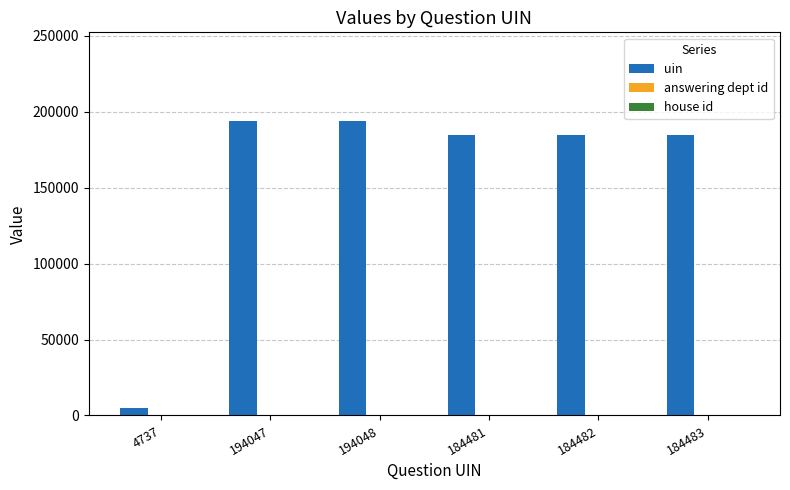

What is the sum of all uin values?

946278